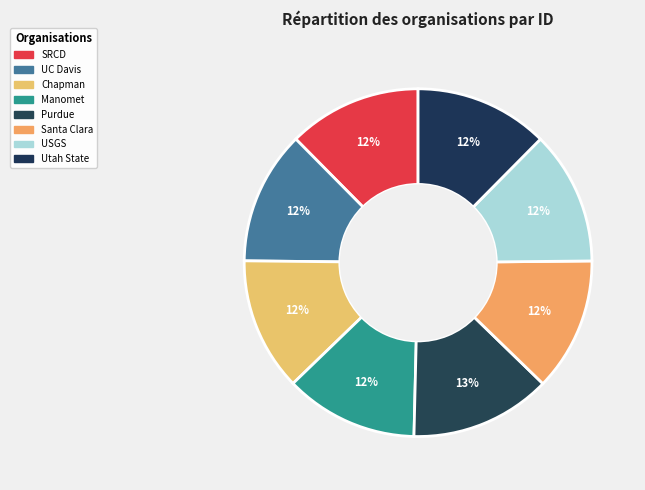

To the nearest percent, what is the average slice percentage?

12%